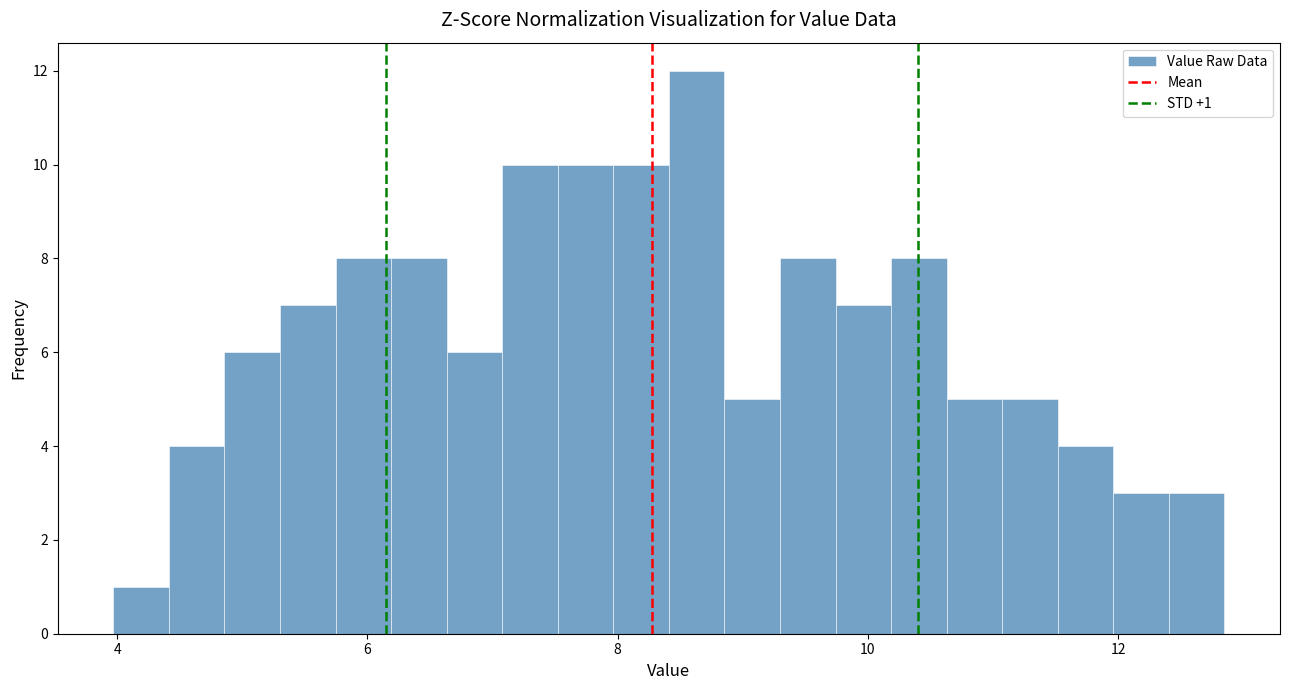

Read against the x-axis, roughly where is the centre of the tallest bar?

8.6